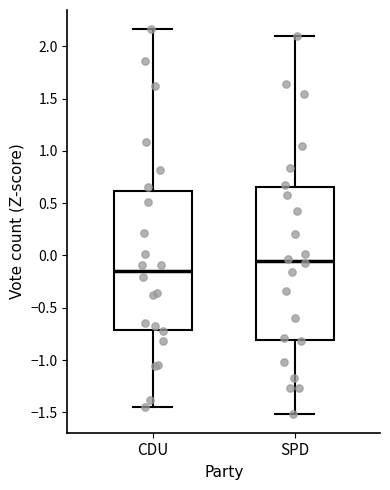

Where is the lower edge of the box for SPD on the y-axis? The values are not printed on the chart, so give them approximately, as read against the axis.

-0.80